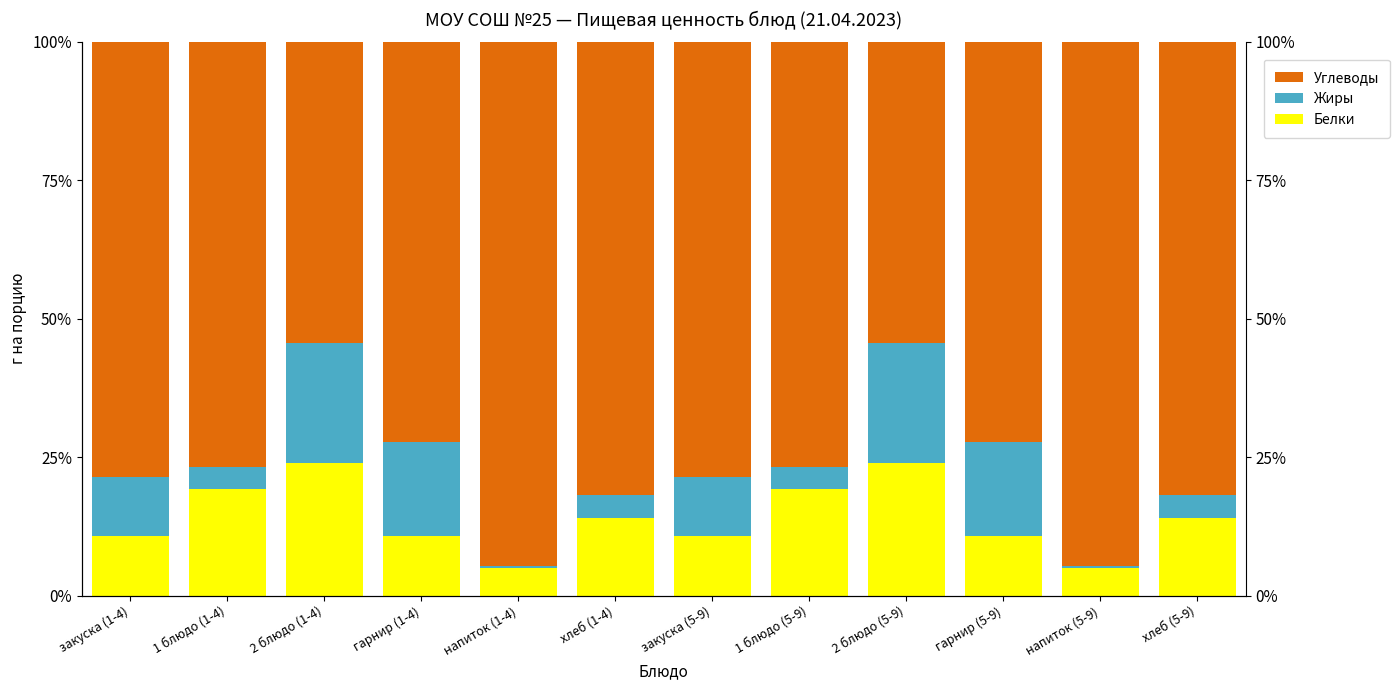

What are all the series names shown in the legend?

Белки, Жиры, Углеводы